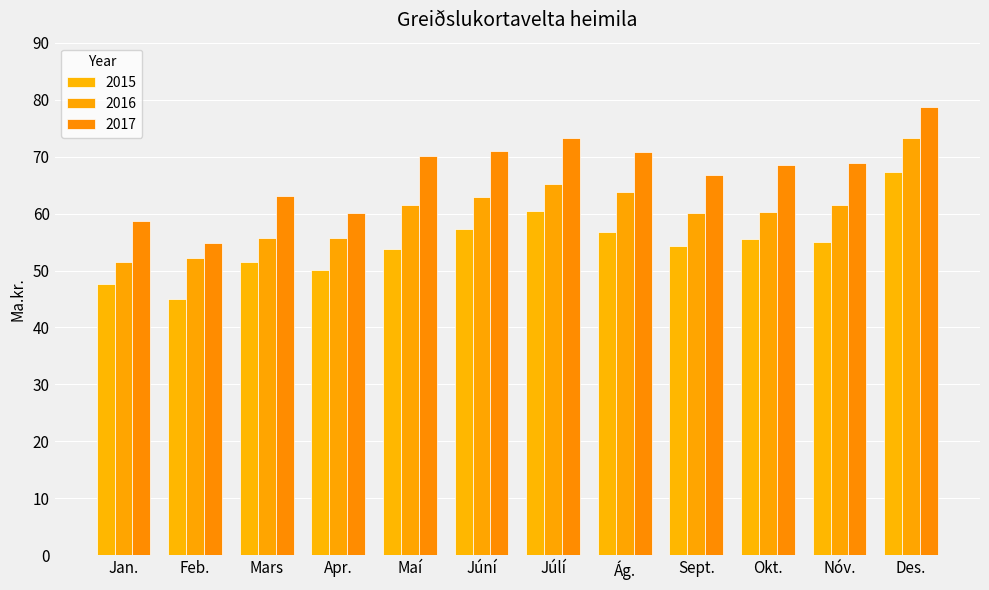

Is it true that 2017 equals 68.9 at Nóv.?

True